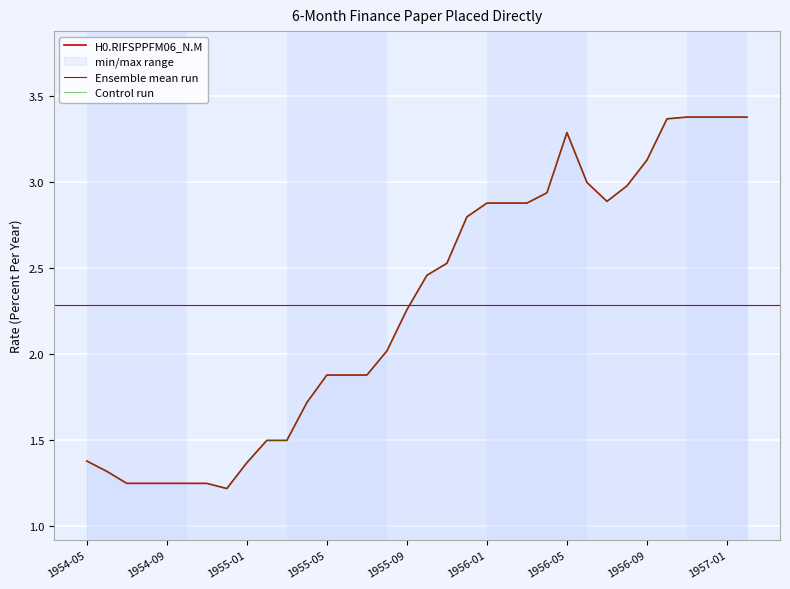

What is the label of the 4th point from the right?

1956-11